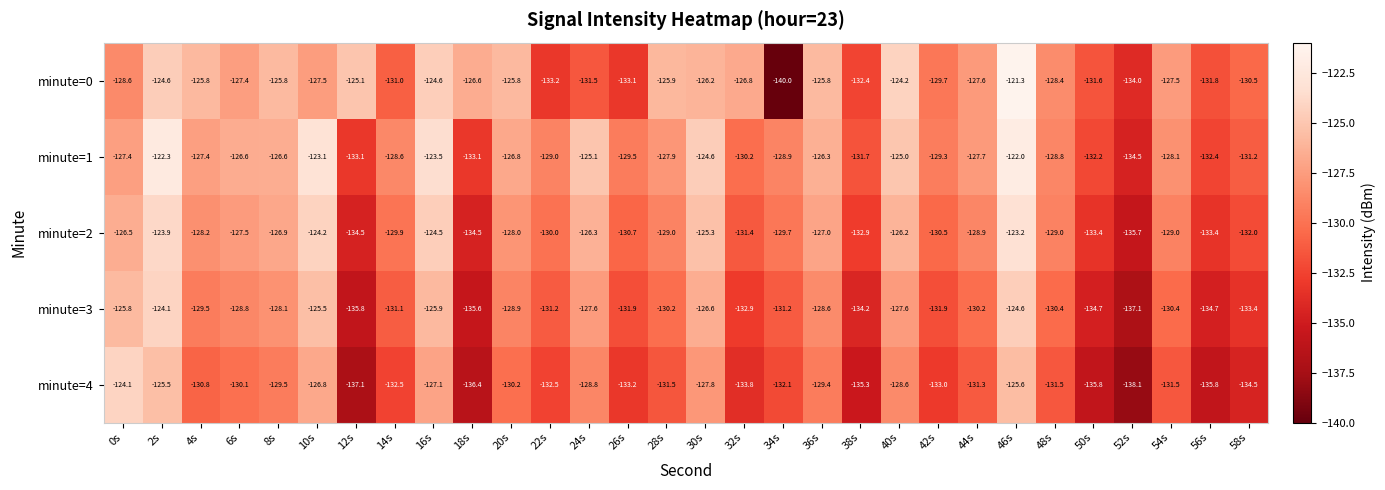

What is the average value of the minute=2 series?

-129.1